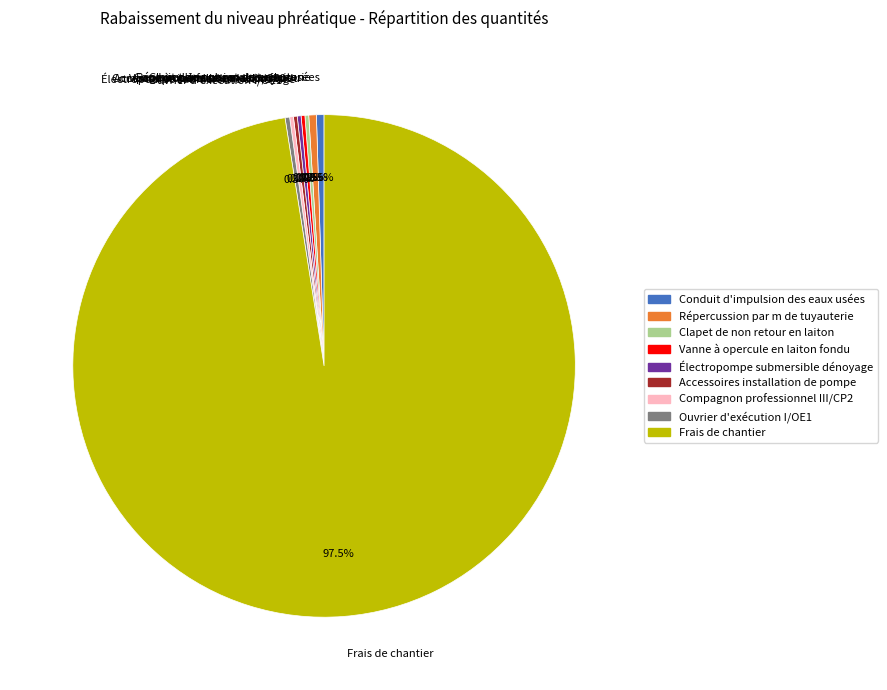

To the nearest percent, what is the difference between the largest and smallest slice percentages?

97%